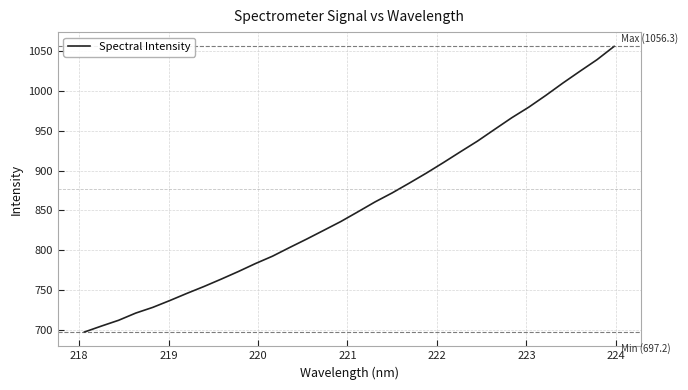

What is the difference between the maximum and minimum values?

359.0